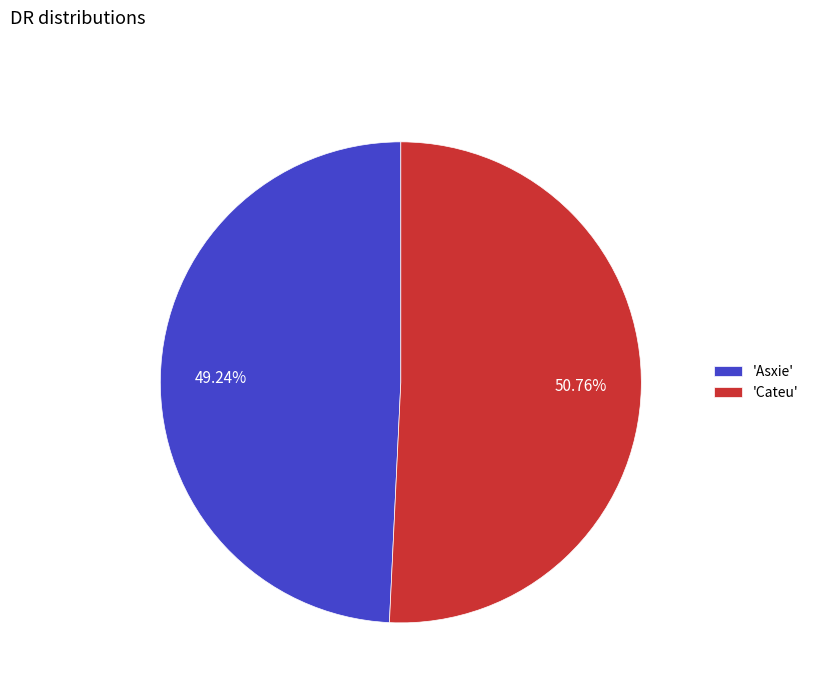

Which slice is the smallest?

'Asxie'